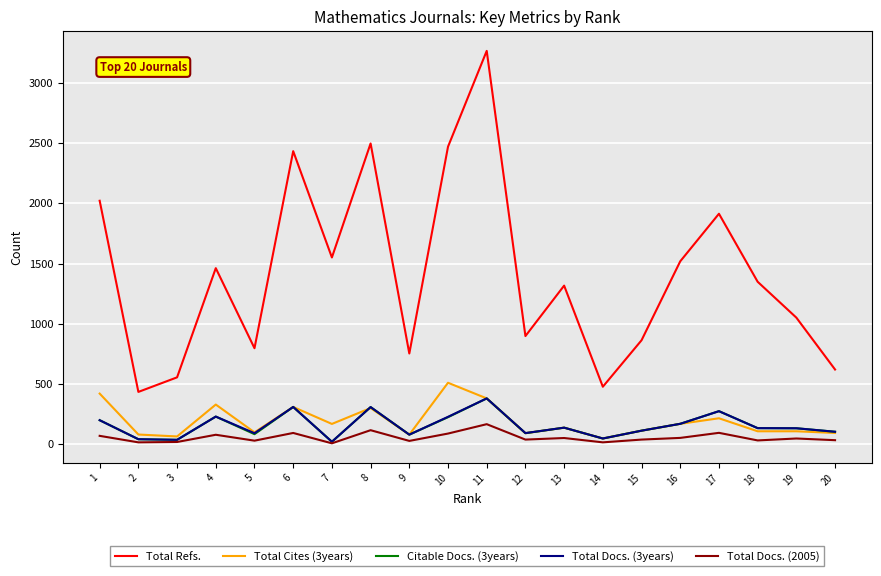

At which category is the sum across all series the highest?

11